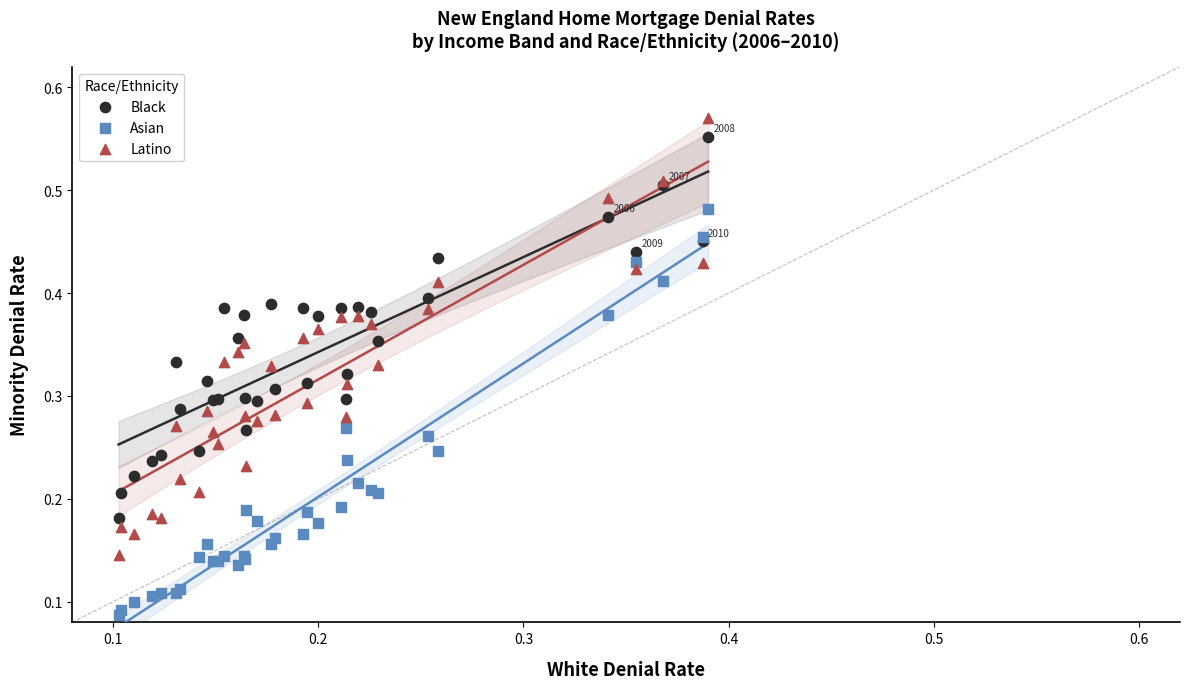

Which series has the widest spread of Y values?

Latino